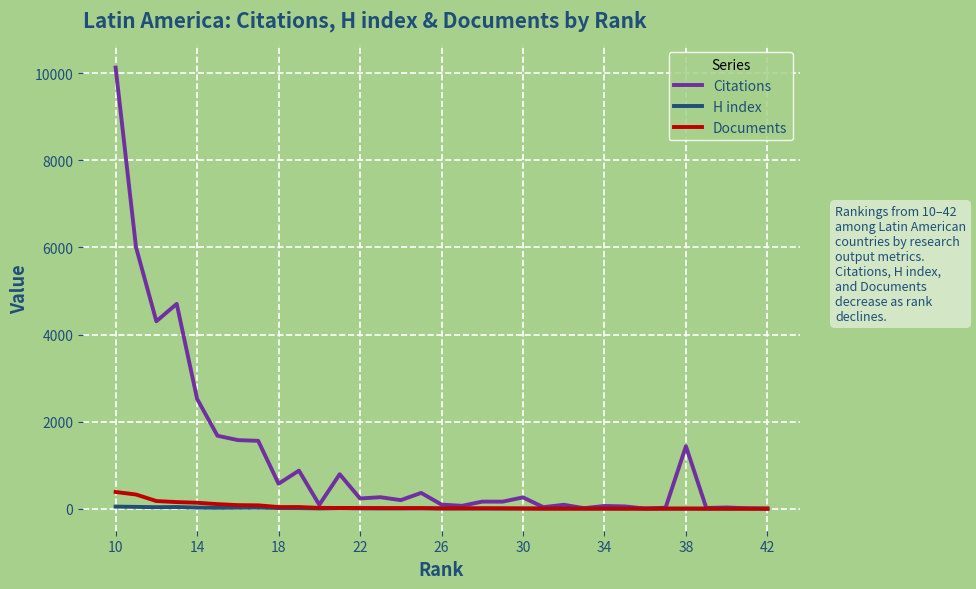

Which series has the largest range (max minus min)?

Citations